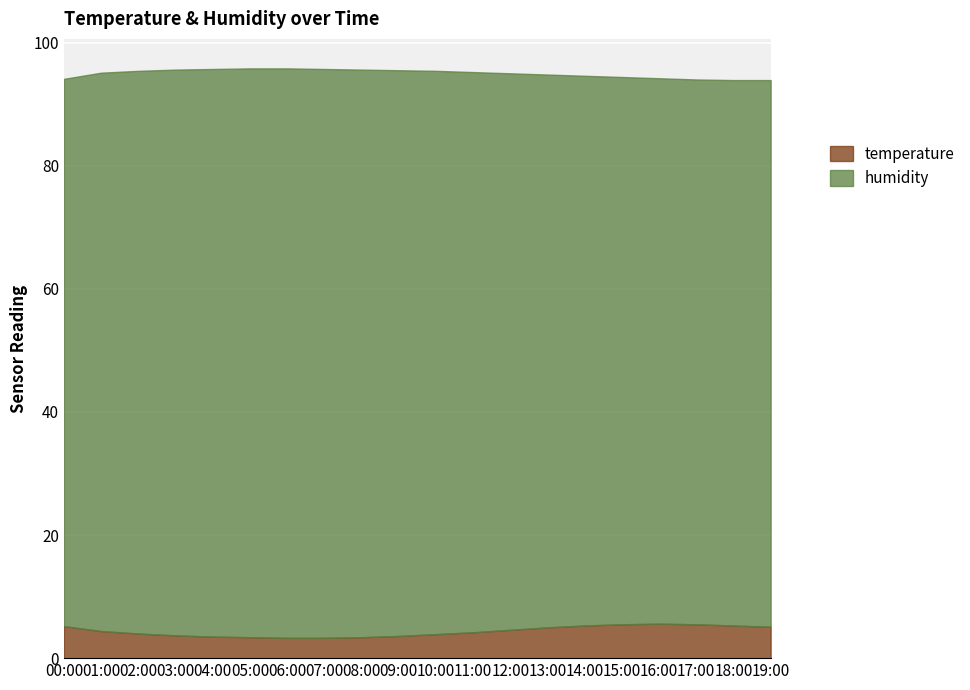

Reading left to right, extract all data points from this chart.

temperature: 00:00=5.2	01:00=4.4	02:00=4.0	03:00=3.7	04:00=3.5	05:00=3.4	06:00=3.3	07:00=3.3	08:00=3.4	09:00=3.6	10:00=3.9	11:00=4.2	12:00=4.6	13:00=5.0	14:00=5.3	15:00=5.5	16:00=5.6	17:00=5.5	18:00=5.3	19:00=5.1
humidity: 00:00=88.9	01:00=90.7	02:00=91.4	03:00=91.9	04:00=92.2	05:00=92.4	06:00=92.5	07:00=92.4	08:00=92.2	09:00=91.9	10:00=91.5	11:00=91.0	12:00=90.4	13:00=89.8	14:00=89.3	15:00=88.9	16:00=88.6	17:00=88.5	18:00=88.6	19:00=88.8